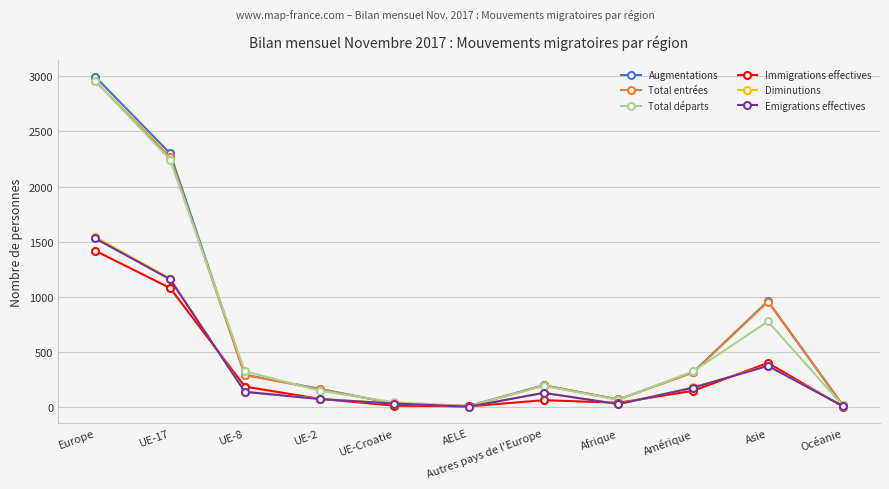

Is the value of Total entrées at AELE greater than the value of Total départs at UE-17?

No